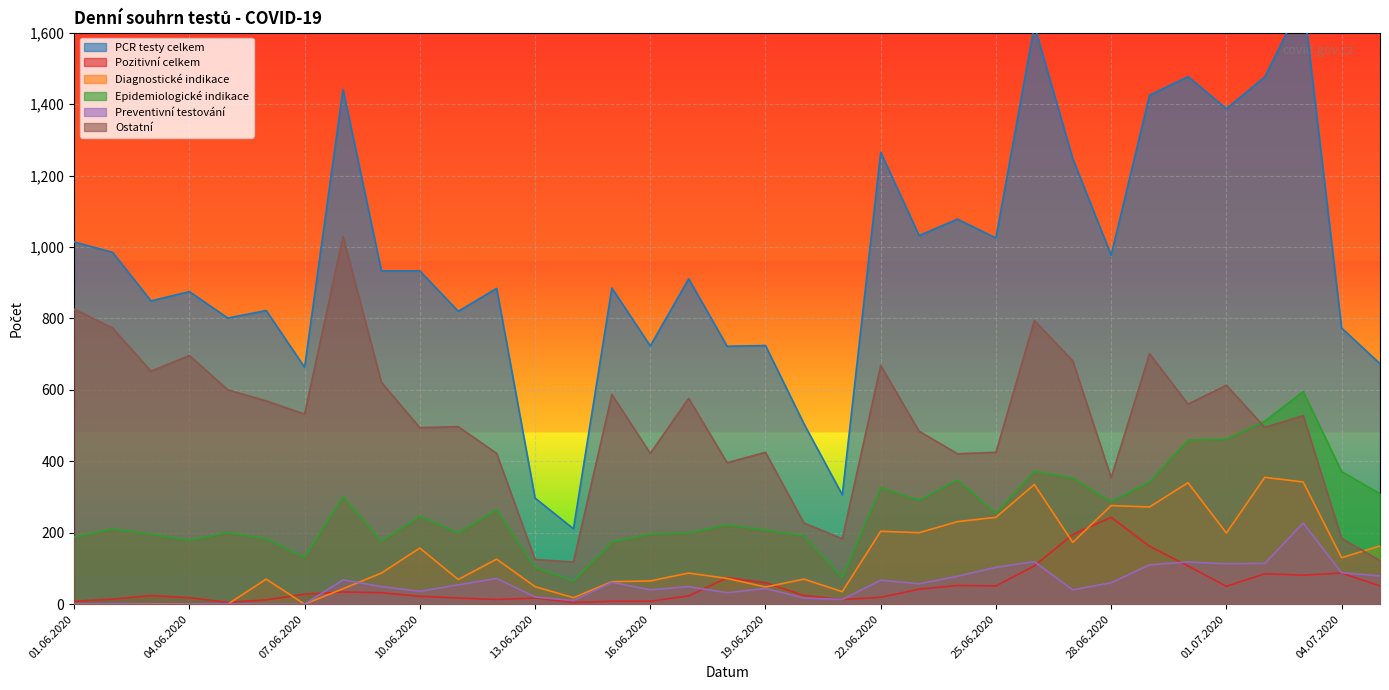

Which series has the largest range (max minus min)?

PCR testy celkem